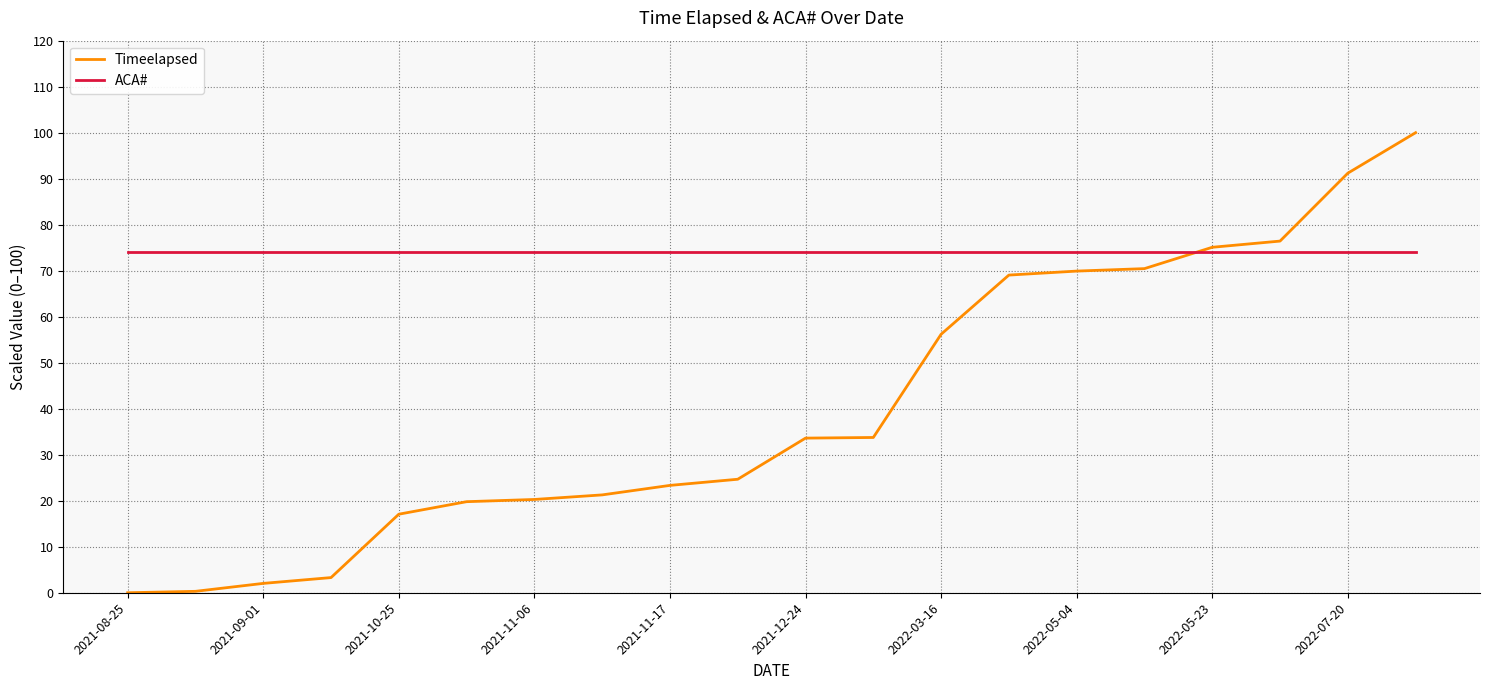

What is the highest value of the Timeelapsed series?

100.0